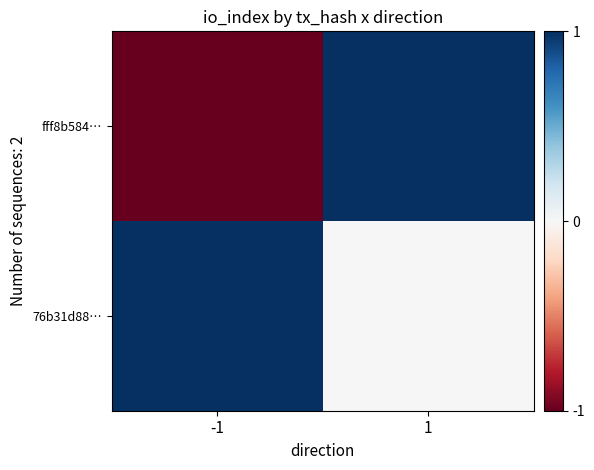

List the series in order of their peak value, lowest first.

fff8b584…, 76b31d88…